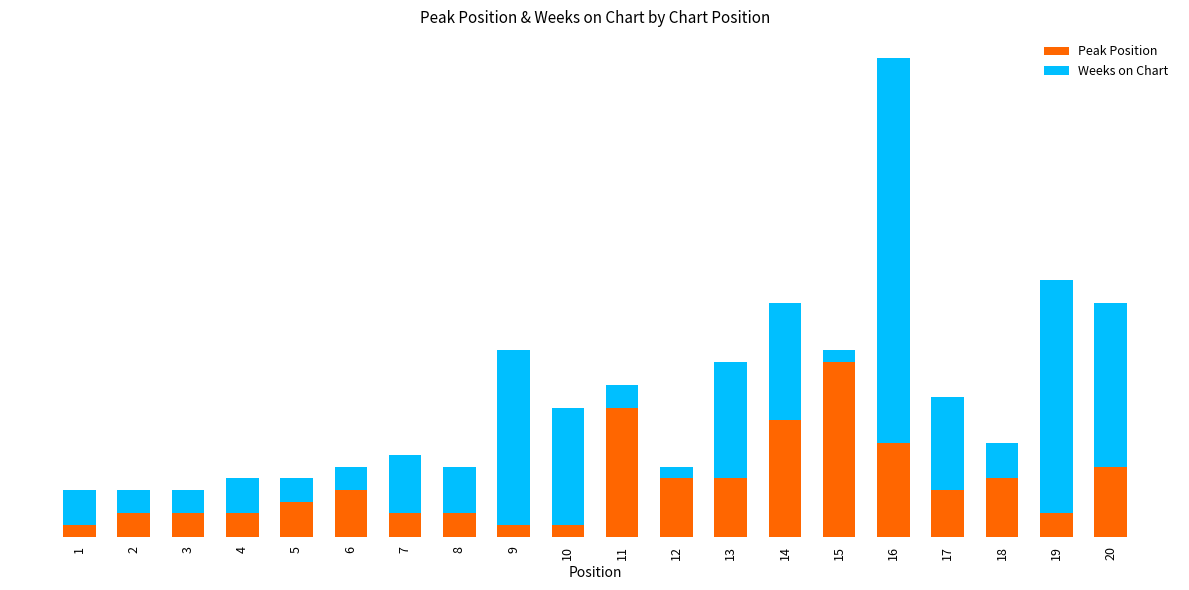

What are all the series names shown in the legend?

Peak Position, Weeks on Chart